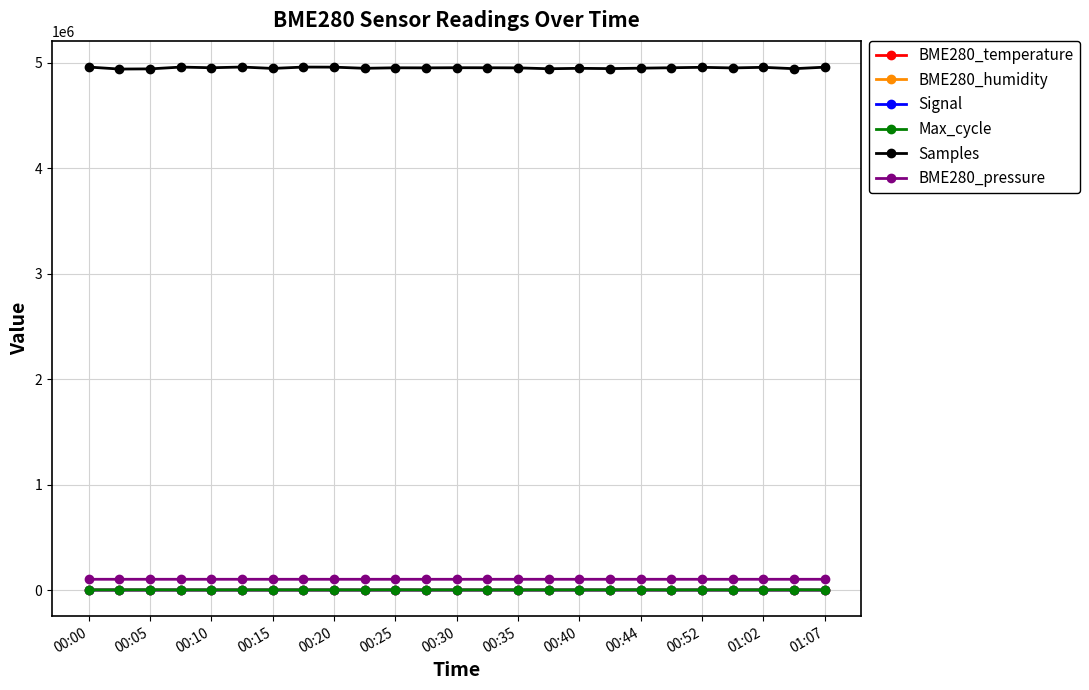

What is the greatest value displayed?

4959310.0